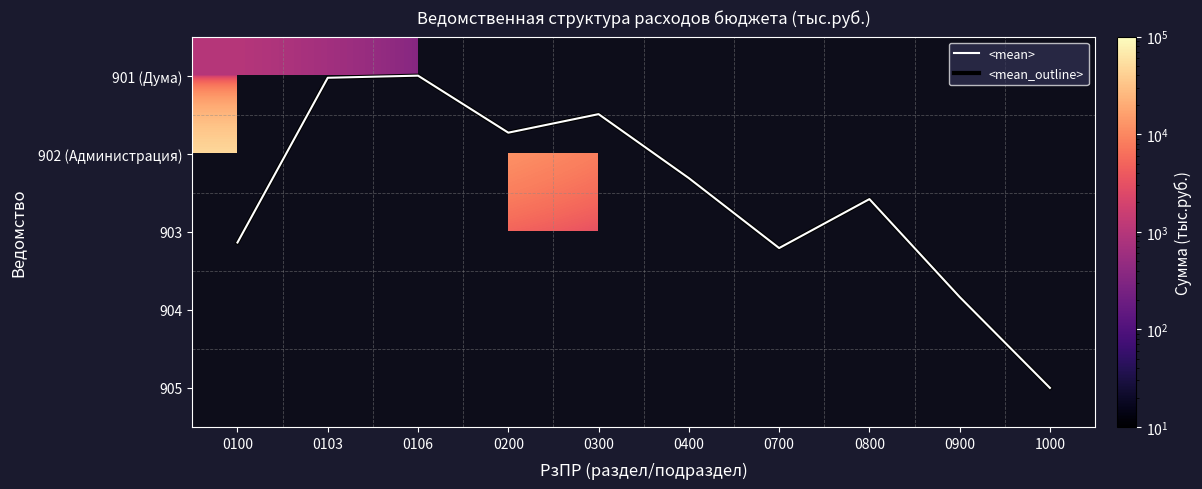

At how many categories does at least one series exceed 35733?

2